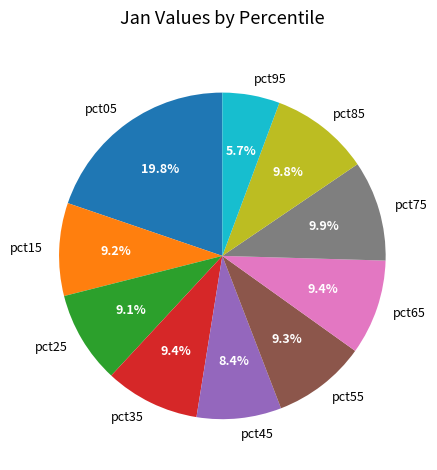

Which category has the smallest portion of the pie?

pct95